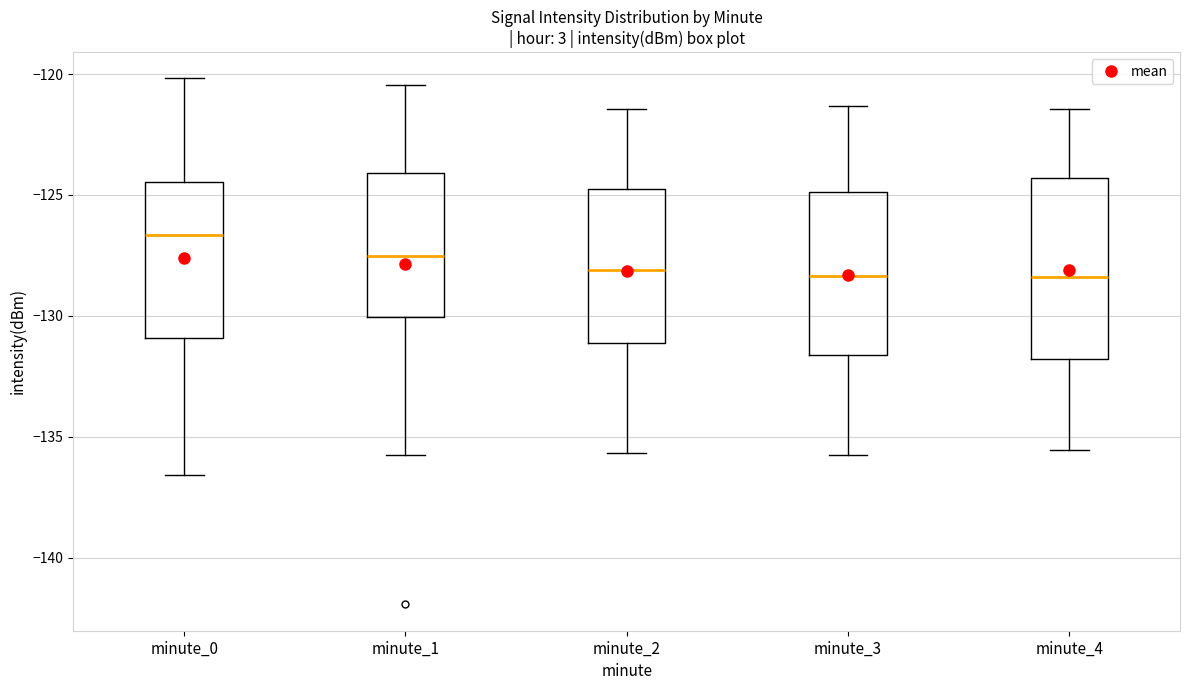

Reading left to right, read every box against the y-axis: the position of its median line, the range the box covers, and the ends of its whiskers. The values are not printed on the chart, so give them approximately, as read against the axis.

minute_0: median -126.5, box -131.0 to -124.5, whiskers -136.5 to -120.0
minute_1: median -127.5, box -130.0 to -124.0, whiskers -136.0 to -120.5
minute_2: median -128.0, box -131.0 to -125.0, whiskers -135.5 to -121.5
minute_3: median -128.5, box -131.5 to -125.0, whiskers -136.0 to -121.5
minute_4: median -128.5, box -132.0 to -124.5, whiskers -135.5 to -121.5